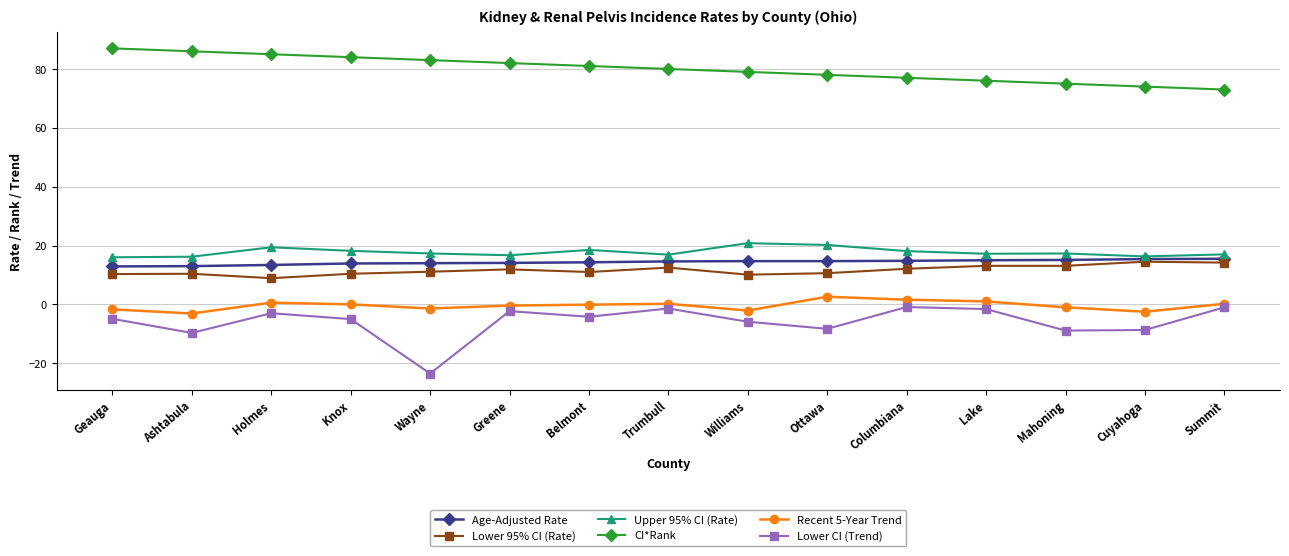

Is the value of CI*Rank at Mahoning greater than the value of Lower CI (Trend) at Columbiana?

Yes